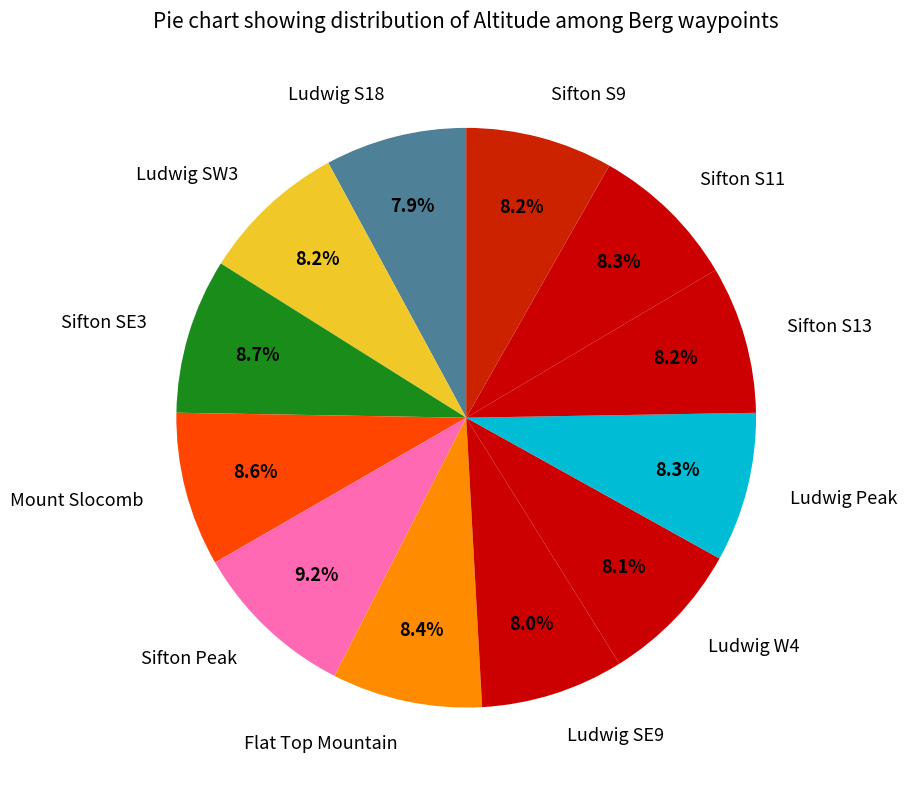

Approximately how many times larger is the value at Sifton Peak compared to Ludwig Peak?

1.1